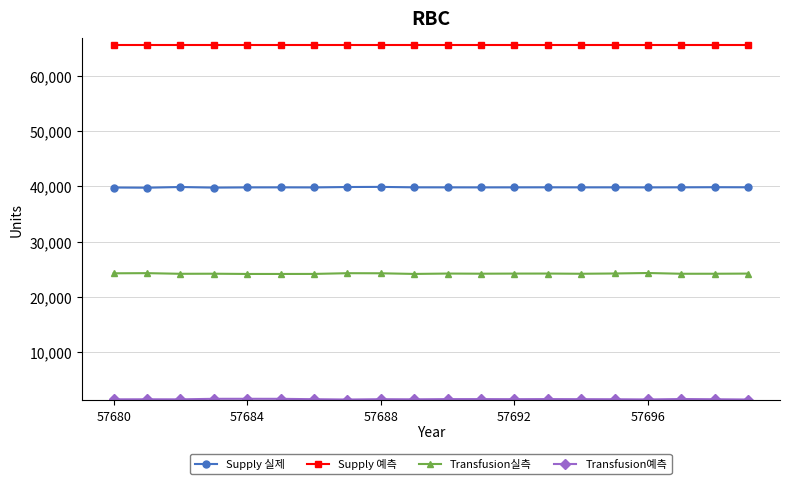

True or false: Supply 예측 and Supply 실제 intersect in this chart.

False